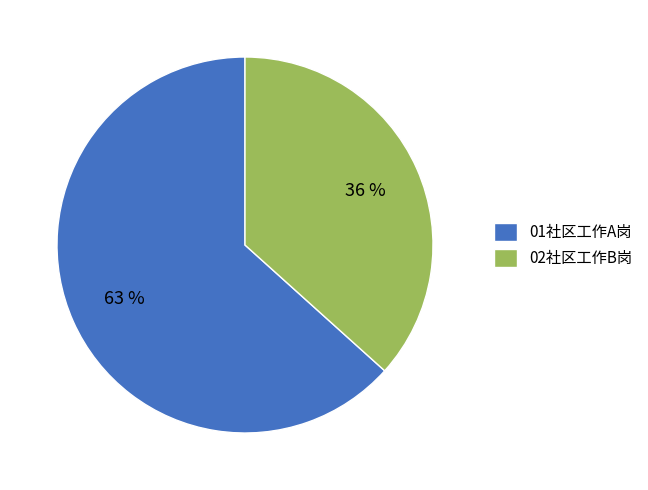

Is it true that 01社区工作A岗 is 63% of the pie?

True